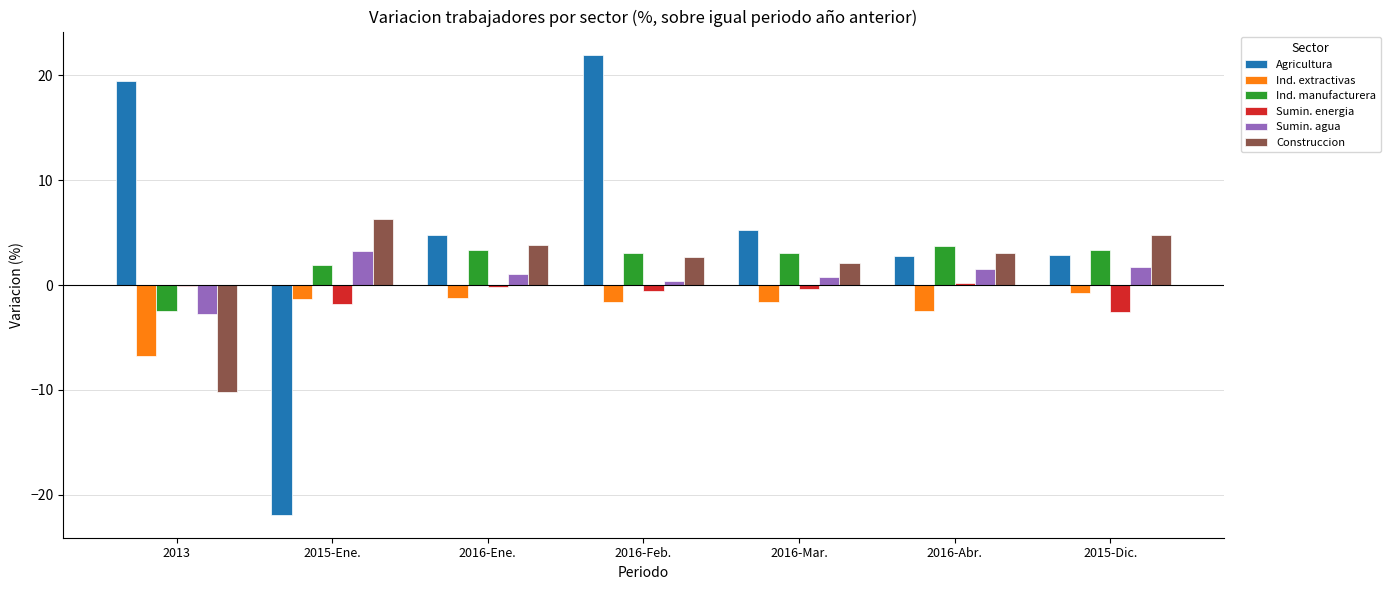

The value of Ind. manufacturera at 2016-Feb. is 3.0. True or false?

True